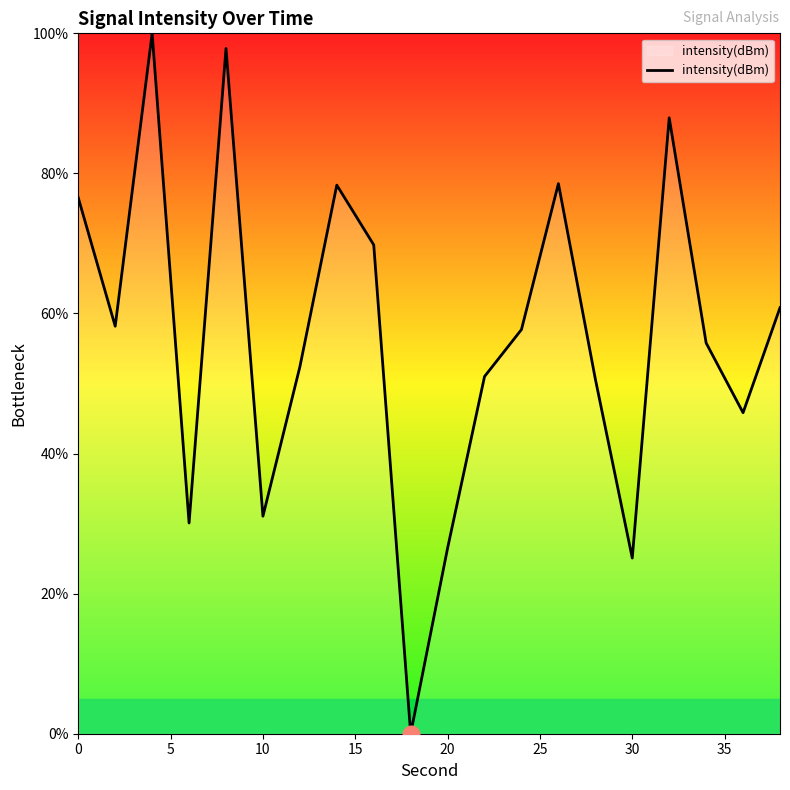

What is the difference between the maximum and minimum values?

100.0